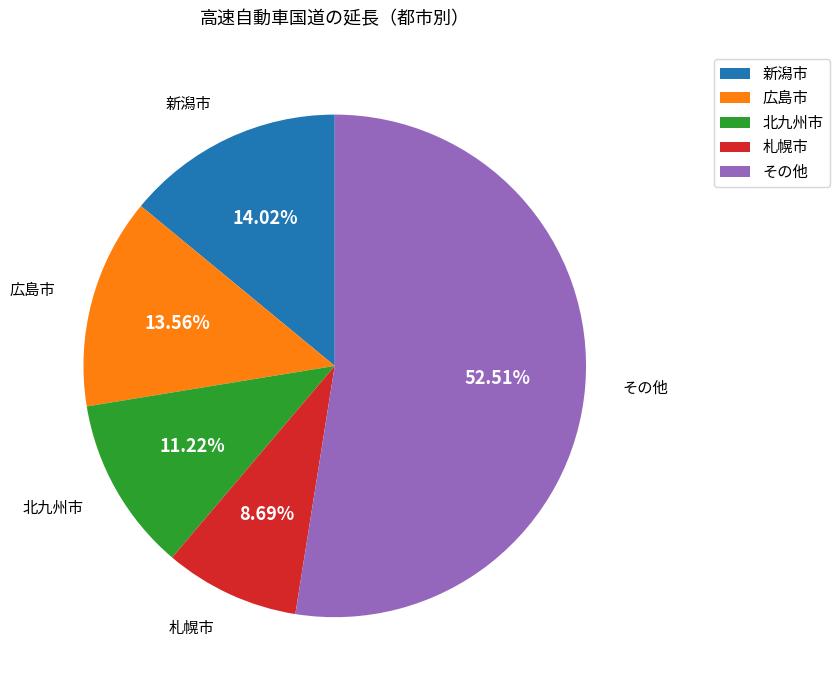

How many slices are in this pie chart?

5